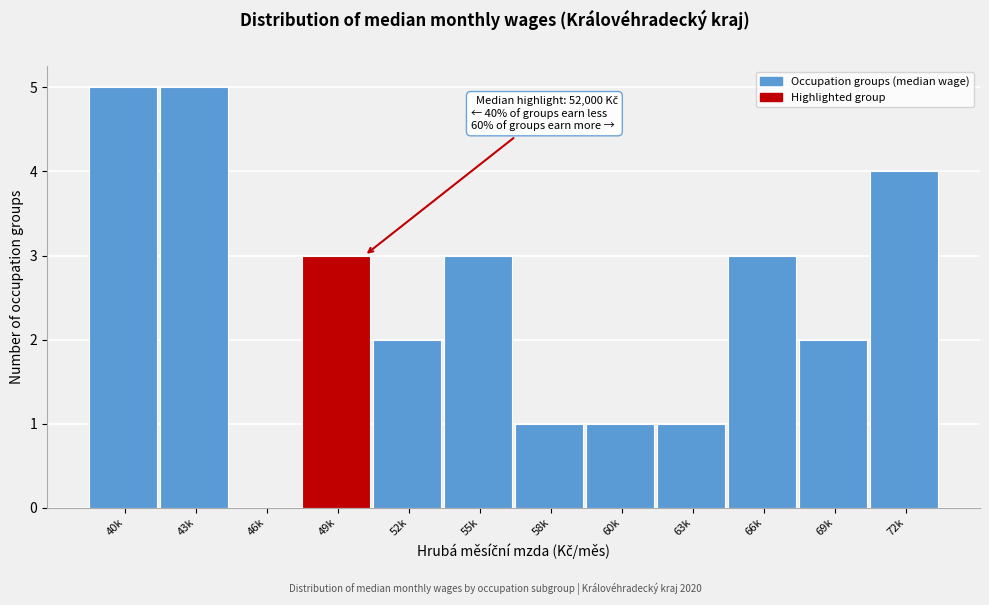

Reading left to right, transcribe all the data shown in this chart.

40k=5	43k=5	46k=0	49k=3	52k=2	55k=3	58k=1	60k=1	63k=1	66k=3	69k=2	72k=4